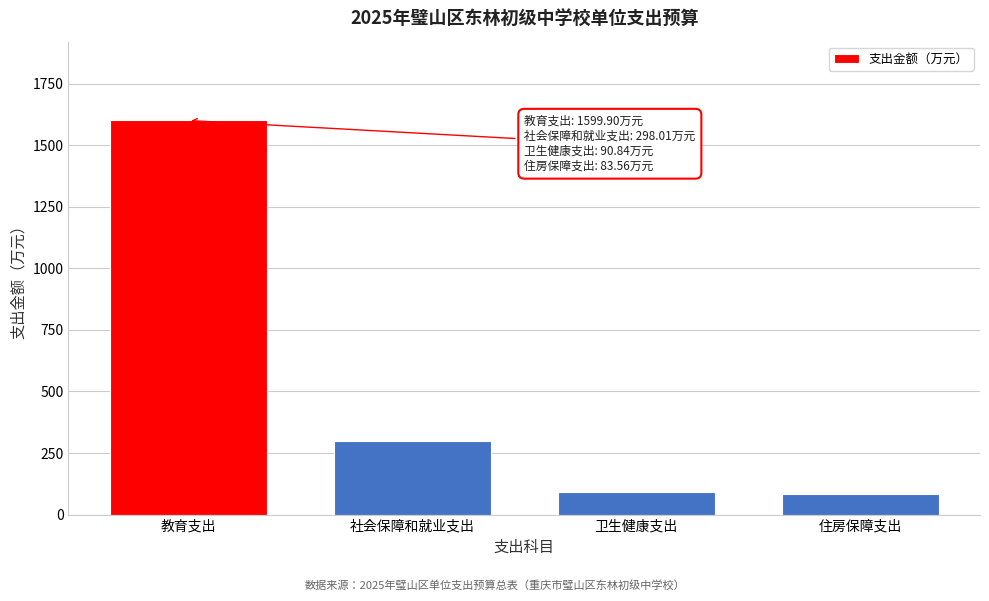

What is the label of the 3rd bar from the left?

卫生健康支出